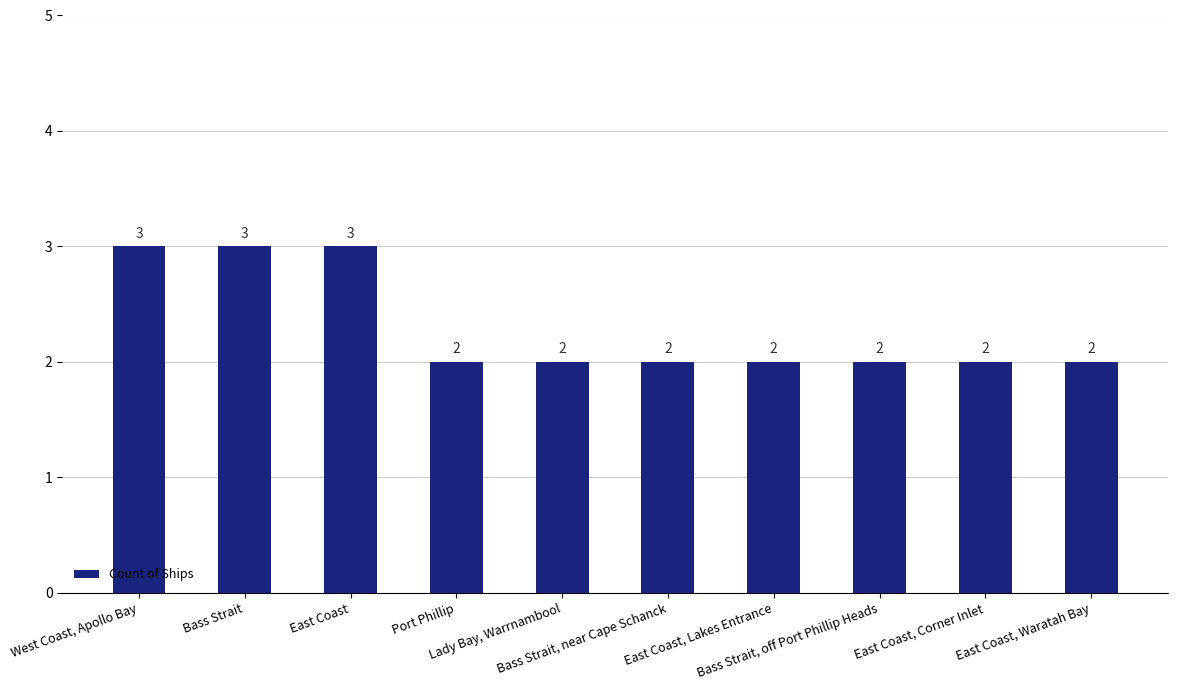

What is the label of the 8th bar from the right?

East Coast